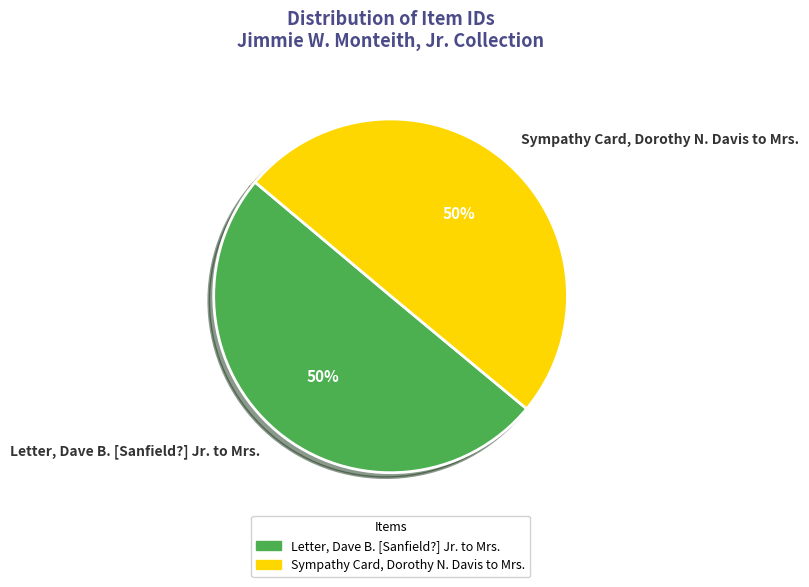

True or false: Sympathy Card, Dorothy N. Davis to Mrs. accounts for 35% of the total.

False